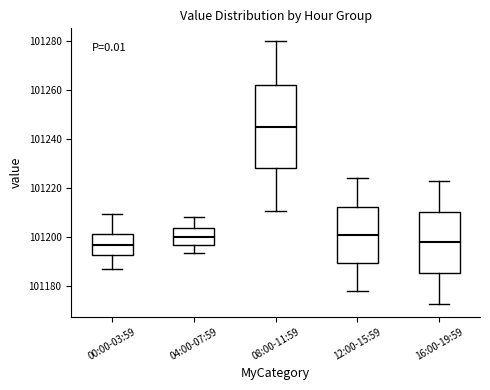

Where does the lower whisker of the box for 04:00-07:59 end on the y-axis? The values are not printed on the chart, so give them approximately, as read against the axis.

101194